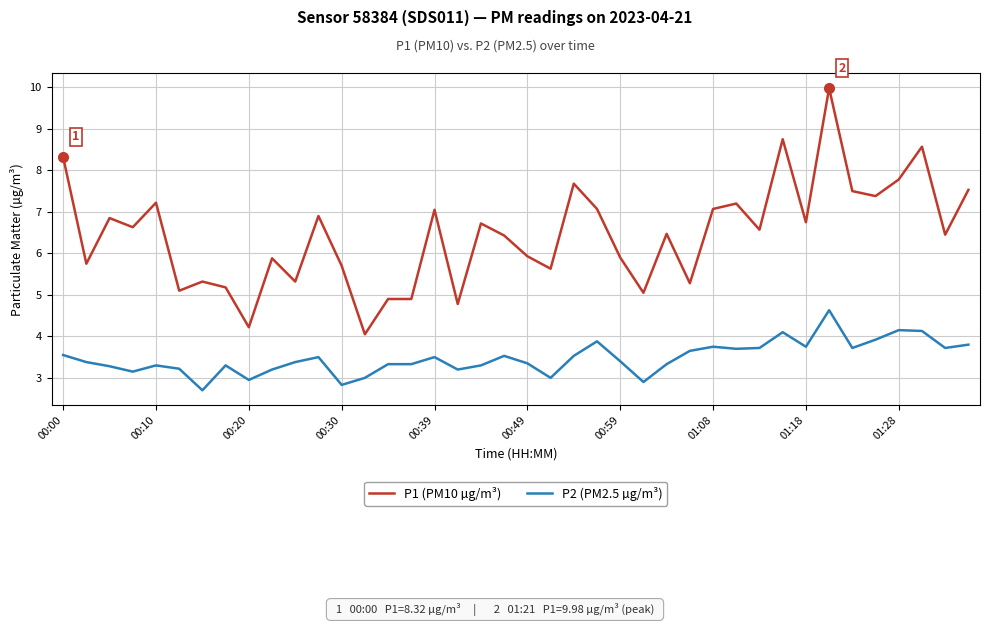

How many categories are shown in the chart?

40